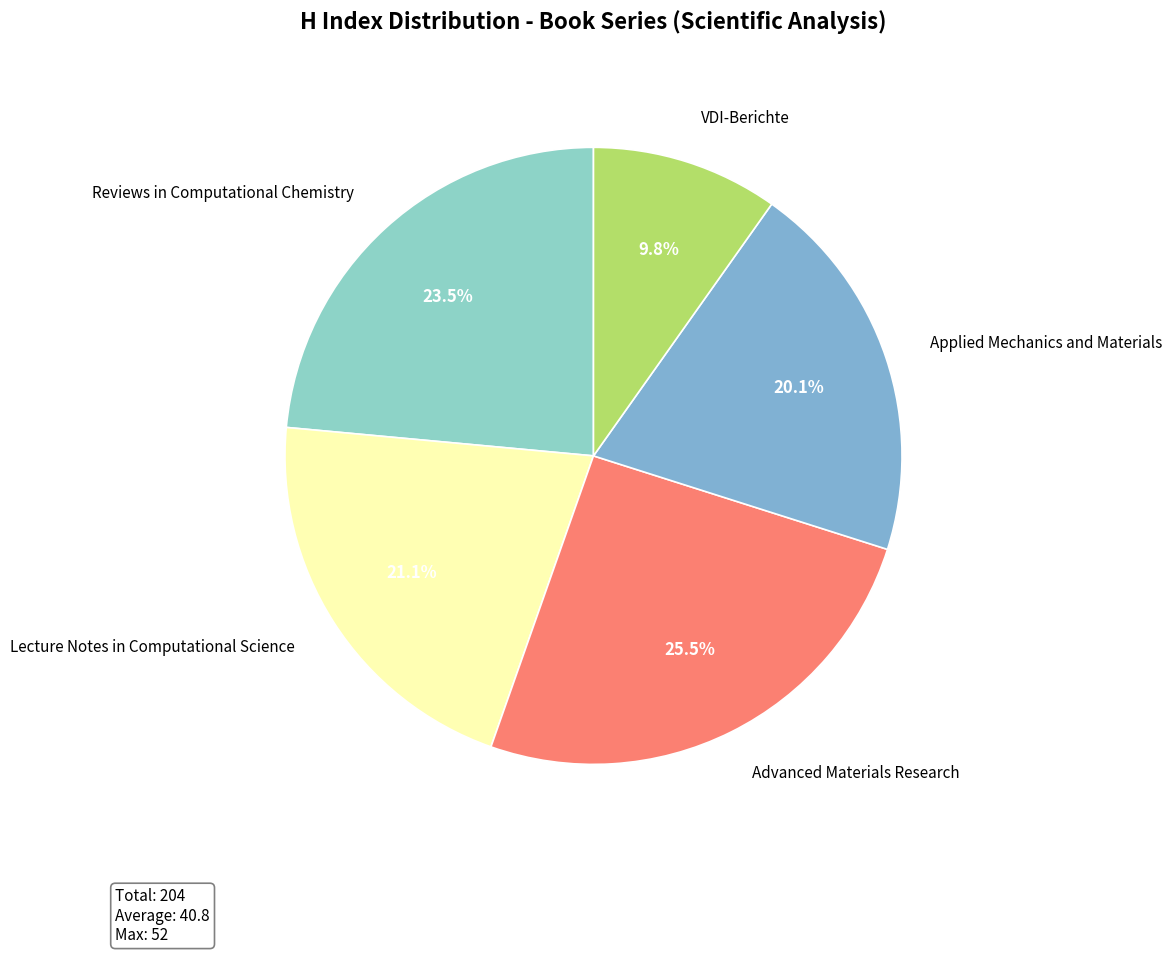

Does VDI-Berichte represent more than half of the total?

No